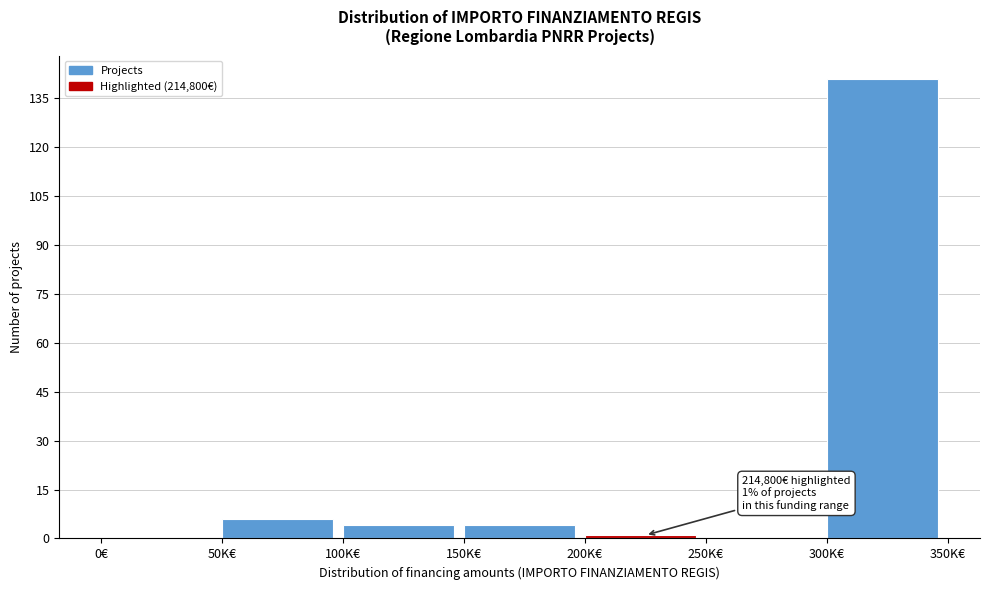

Reading left to right, extract all data points from this chart.

0€=0	50K€=6	100K€=4	150K€=4	200K€=1	250K€=0	300K€=141